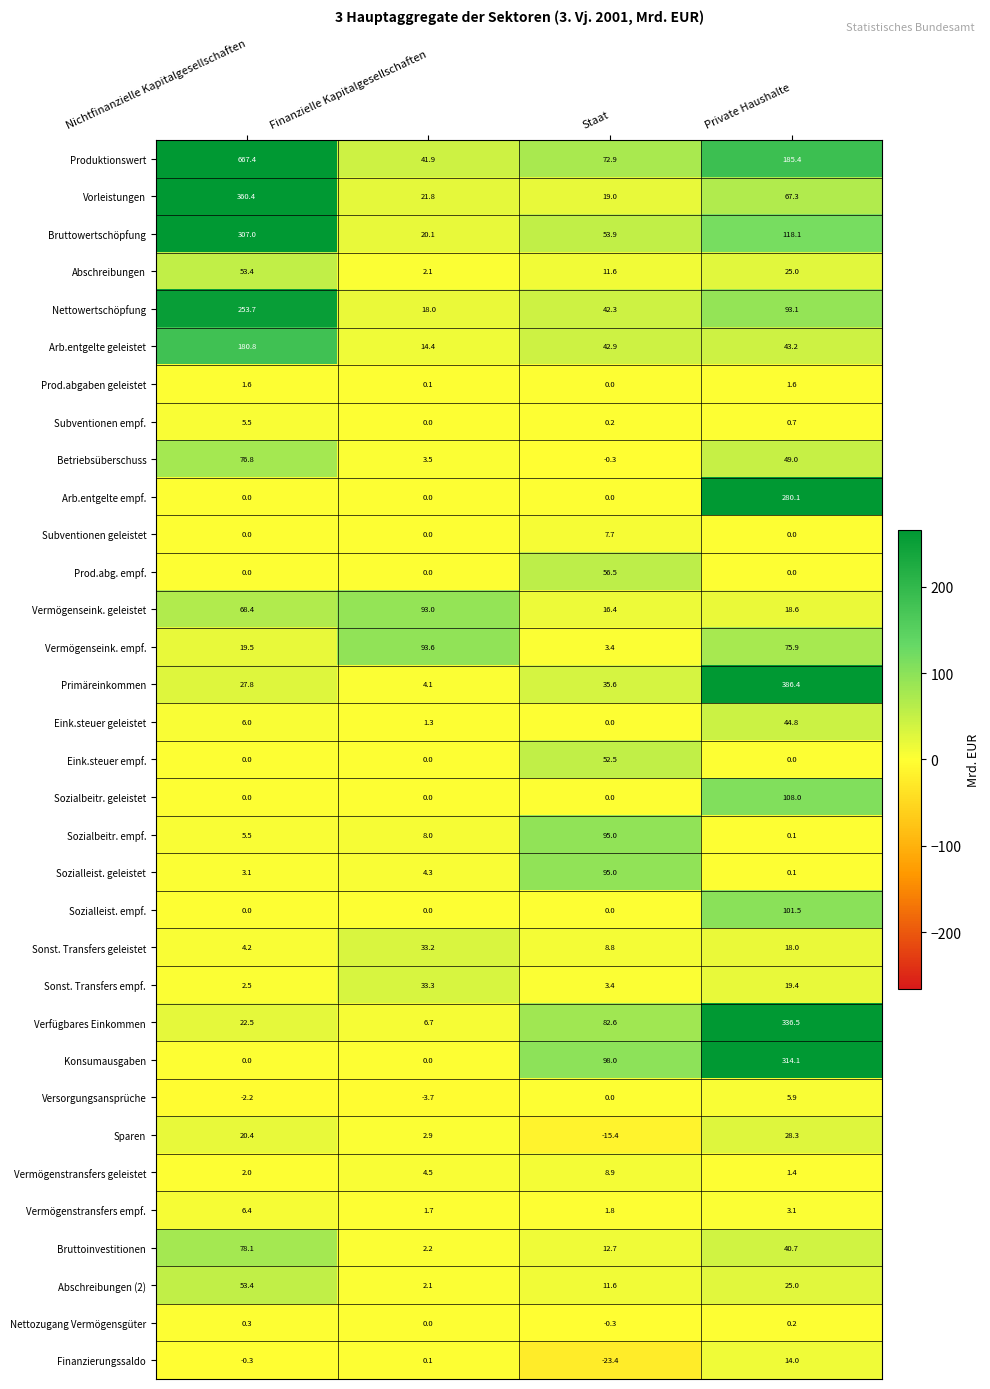

At which label is Betriebsüberschuss closest to 38?

Private Haushalte